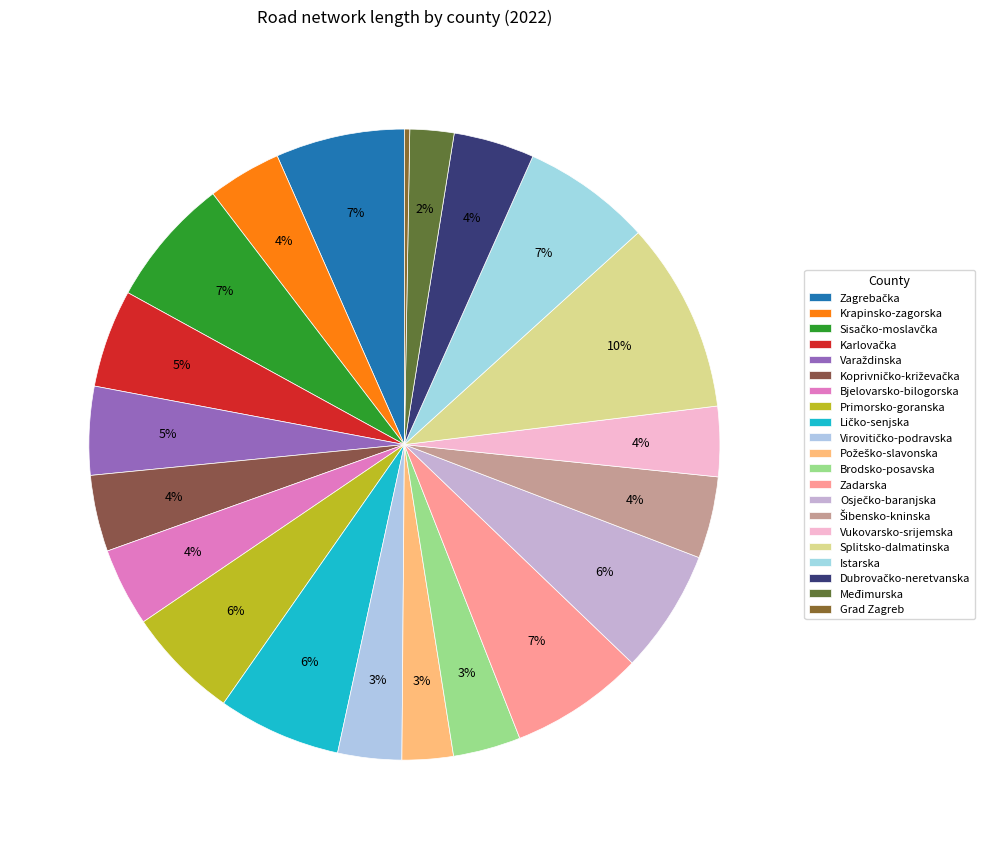

Which category has the smallest portion of the pie?

Grad Zagreb